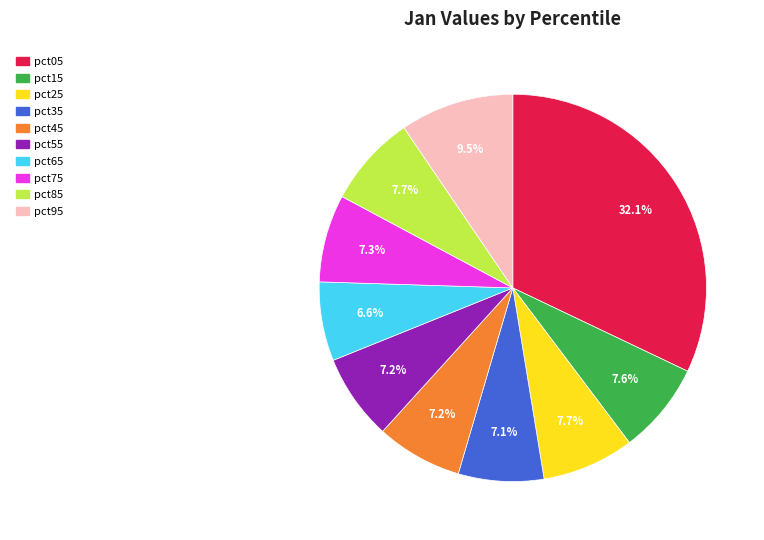

What is the total percentage of pct65 and pct45?

13.8%